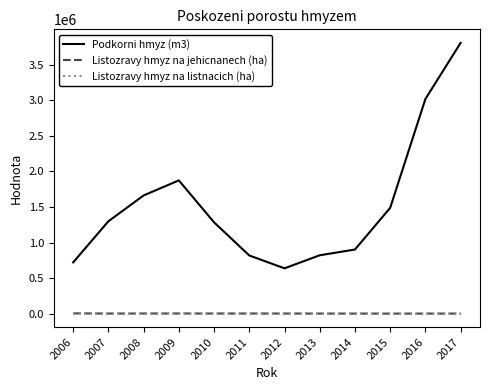

What is the greatest value displayed?

3808674.0